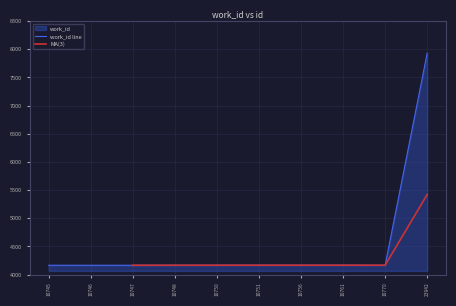

Which has a higher value, 10748 or 10770?

10748